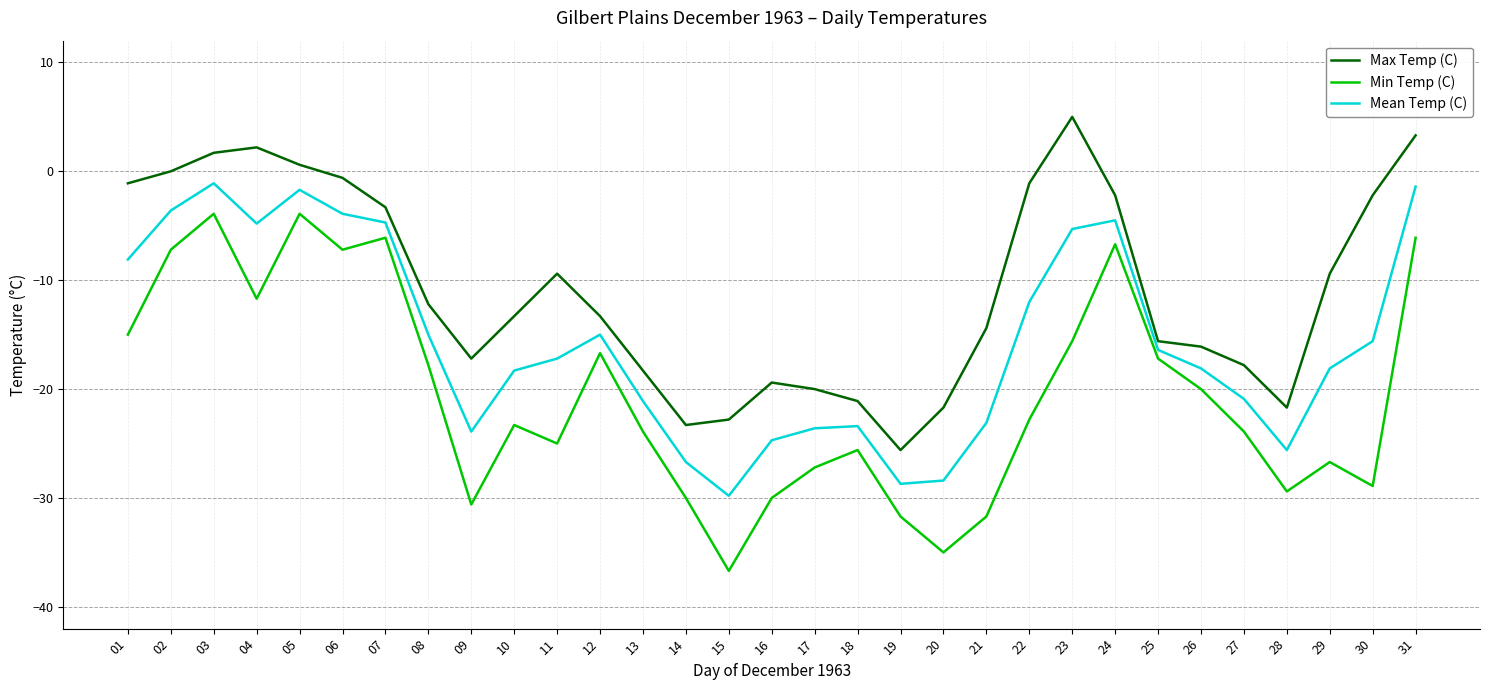

Read the Min Temp (C) value at 23.

-15.6